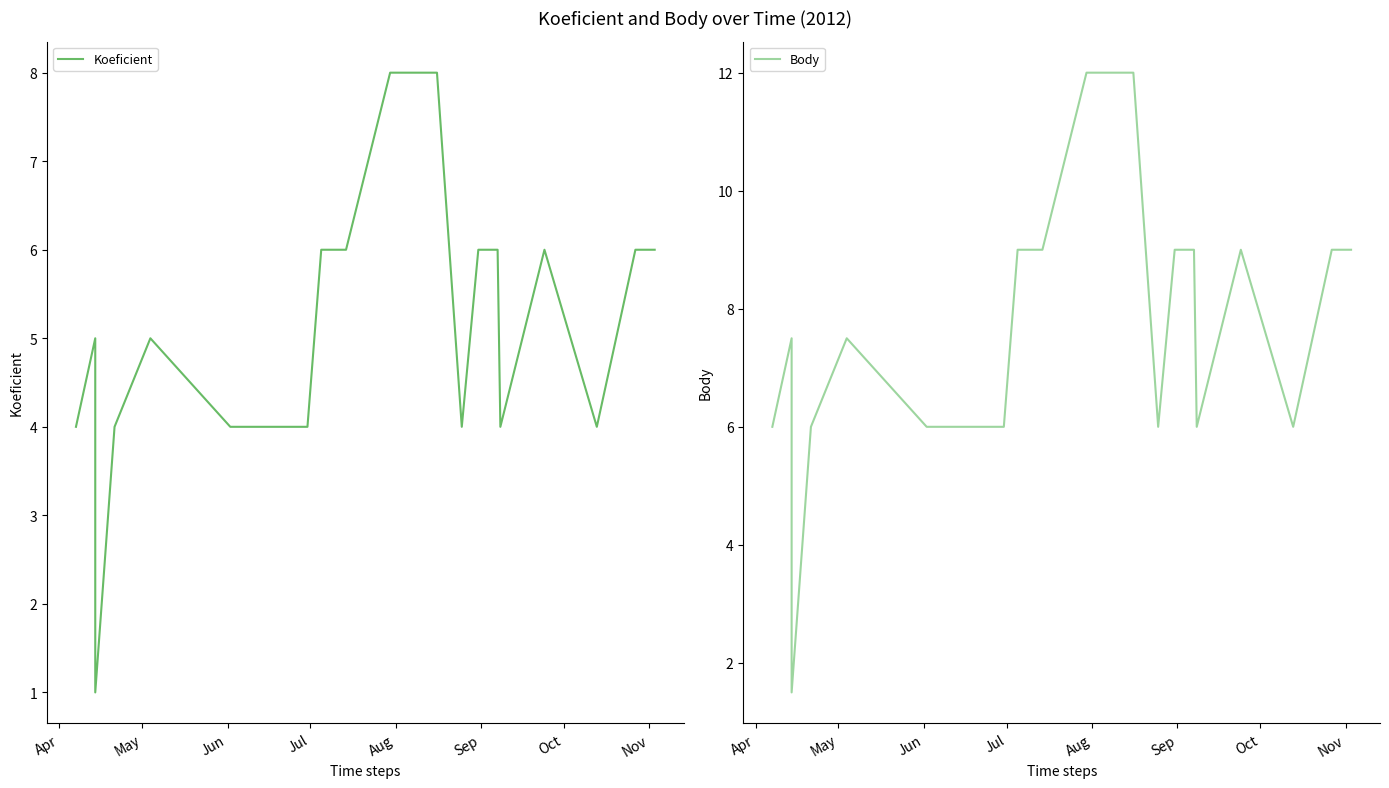

How many Koeficient values are between 4 and 6?

18